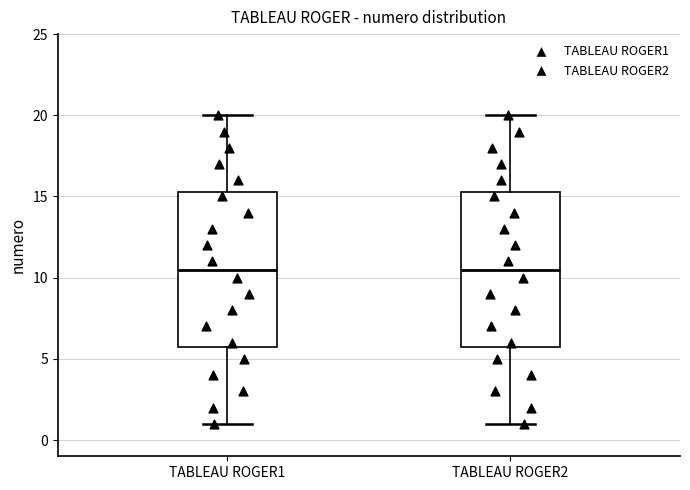

Reading left to right, transcribe this box plot: for each box, give where its median line is, the range the box spans, and where its two whiskers end, as read against the y-axis. The values are not printed on the chart, so give them approximately, as read against the axis.

TABLEAU ROGER1: median 10.5, box 6.0 to 15.5, whiskers 1.0 to 20.0
TABLEAU ROGER2: median 10.5, box 6.0 to 15.5, whiskers 1.0 to 20.0